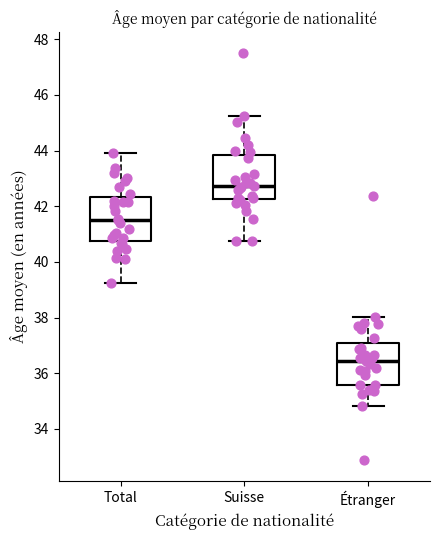

Which box's median line is the lowest?

Étranger